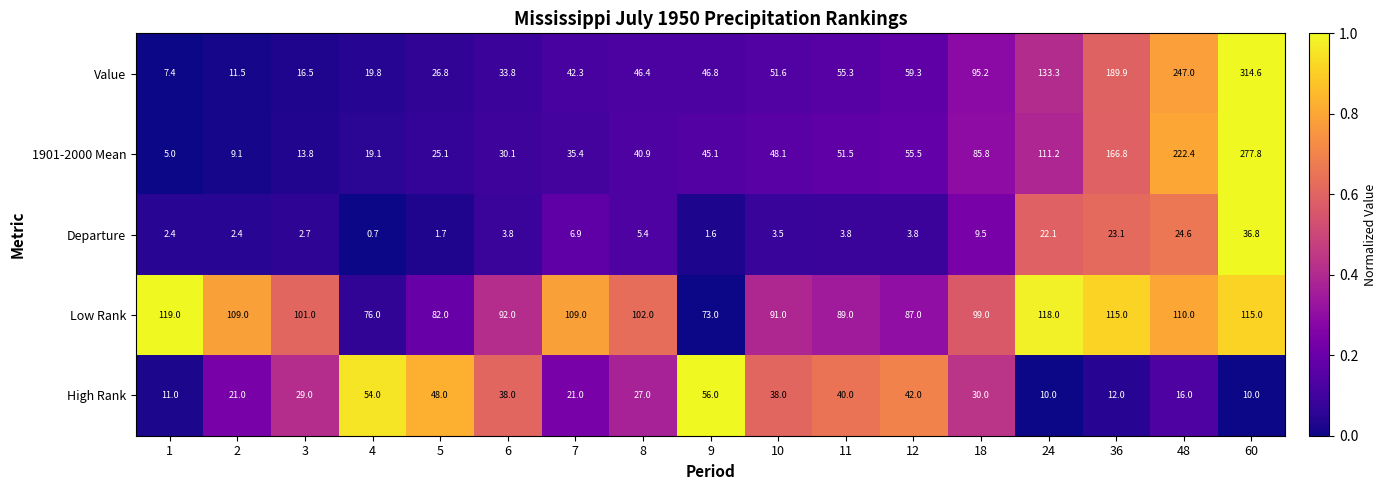

At which label is High Rank closest to 33?

18